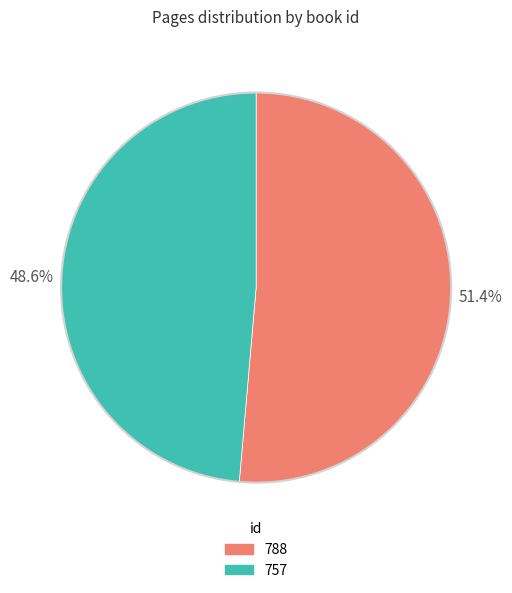

Count the number of slices in the pie.

2